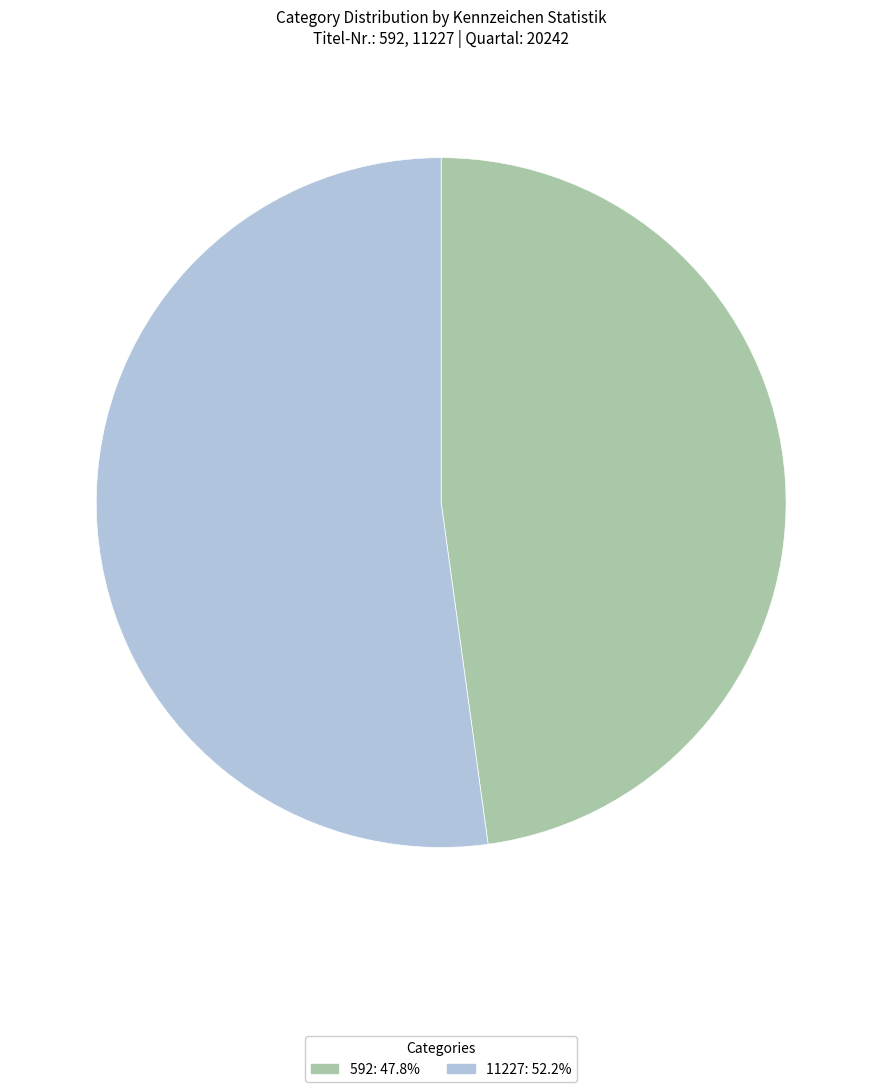

Does 592 represent more than half of the total?

No